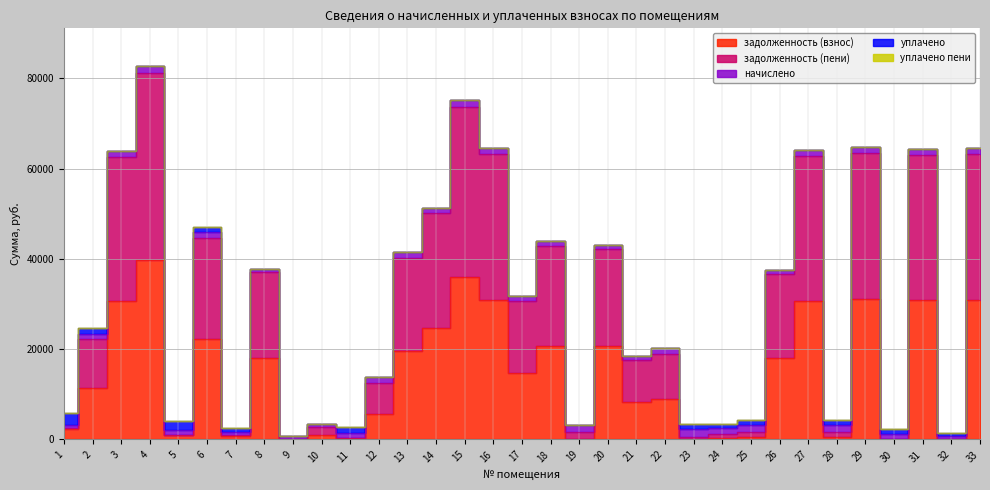

Is the value of уплачено at 10 greater than the value of начислено at 33?

No